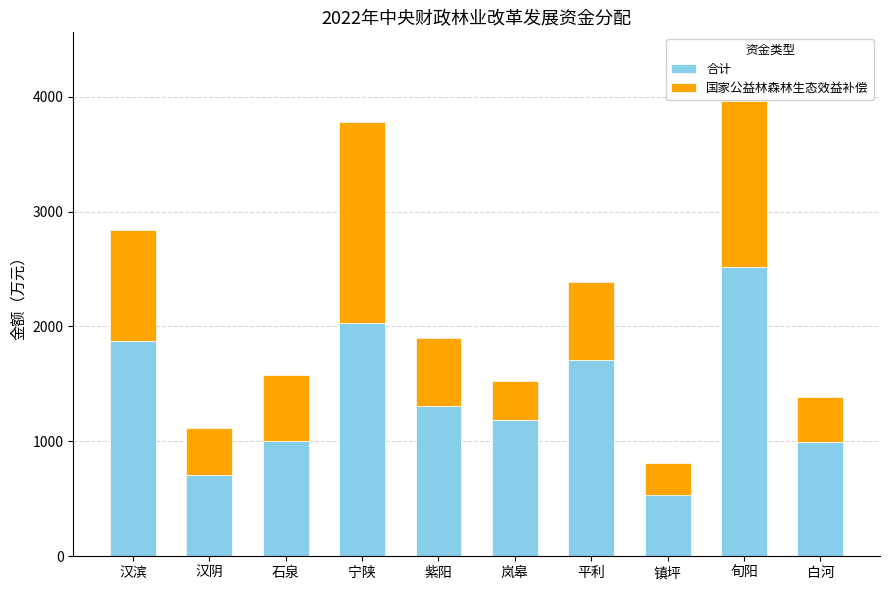

What is the total value across all series at 紫阳?

1897.2